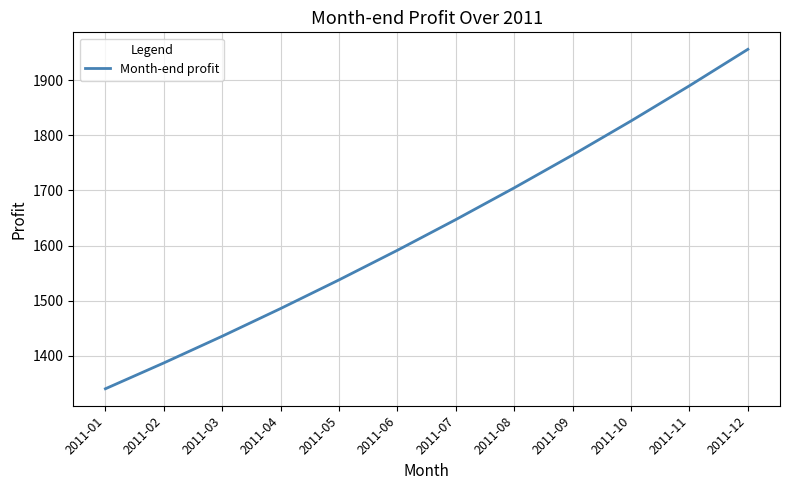

What is the maximum value shown in the chart?

1956.4